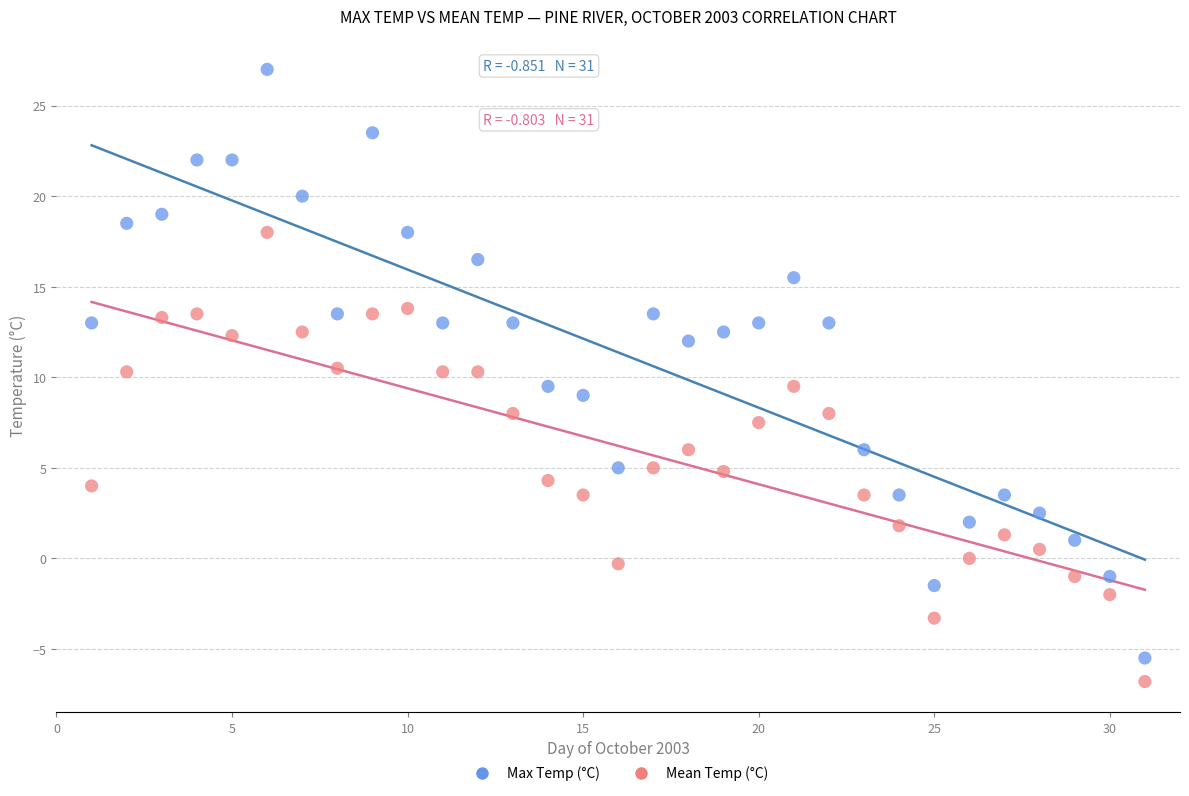

What are all the series names shown in the legend?

Max Temp (°C), Mean Temp (°C)